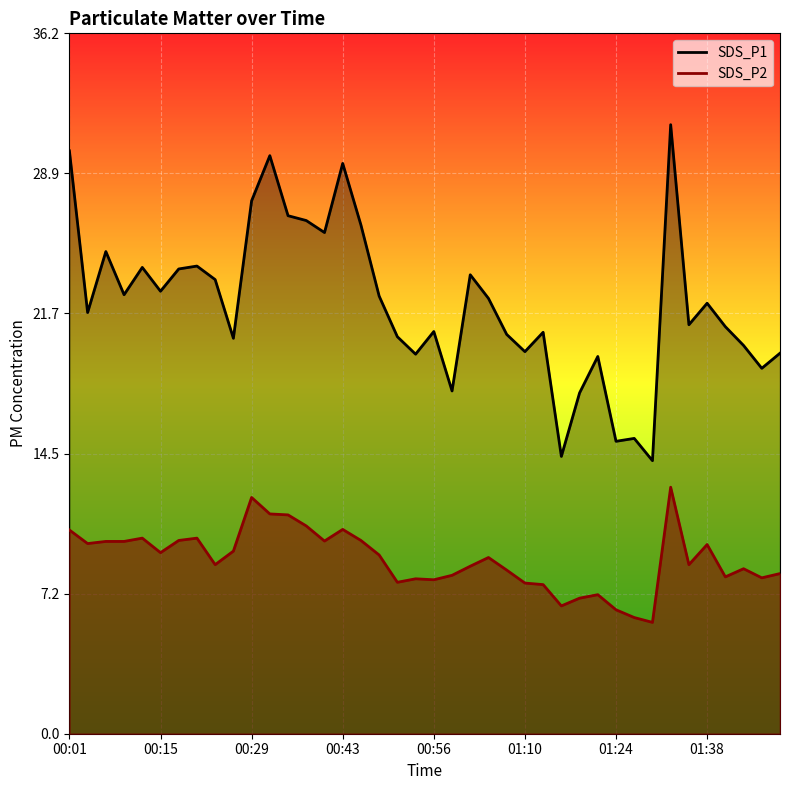

True or false: SDS_P2 has more than 2 points higher than both neighbors.

True